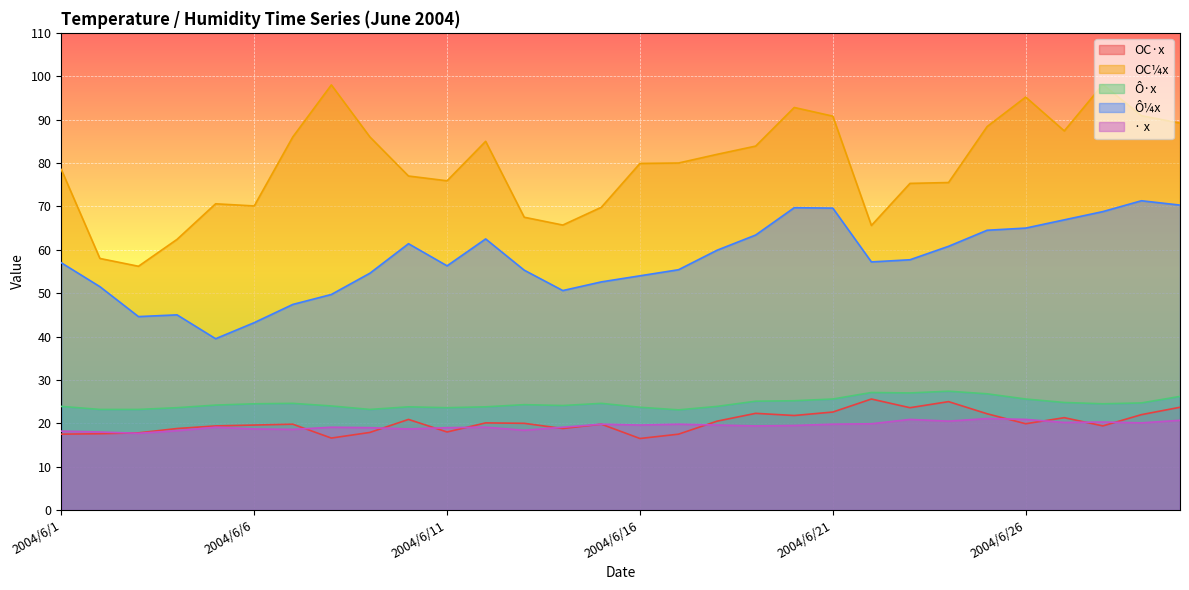

Is the value of OC·x at 2004/6/1 greater than the value of Ô·x at 2004/6/24?

No